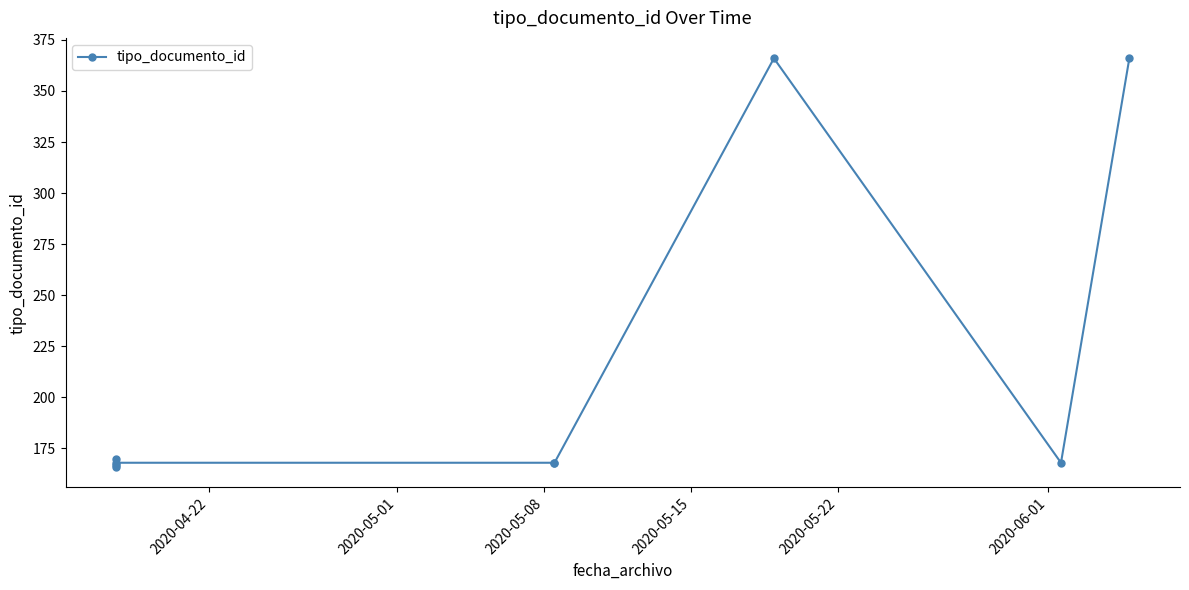

Approximately how many times larger is the value at 2020-05-08 compared to 2020-06-01?

1.0